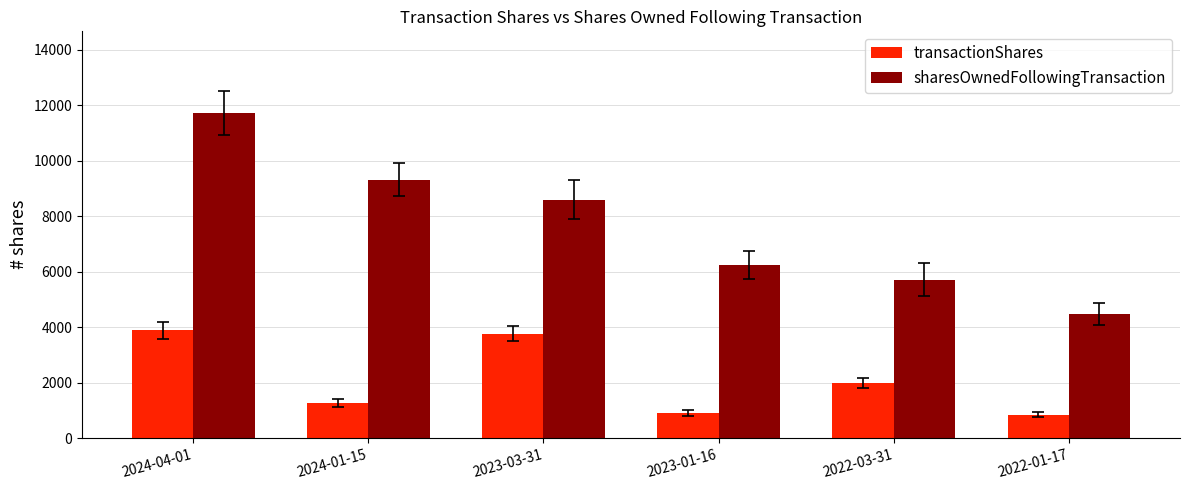

At which label does sharesOwnedFollowingTransaction reach its peak?

2024-04-01